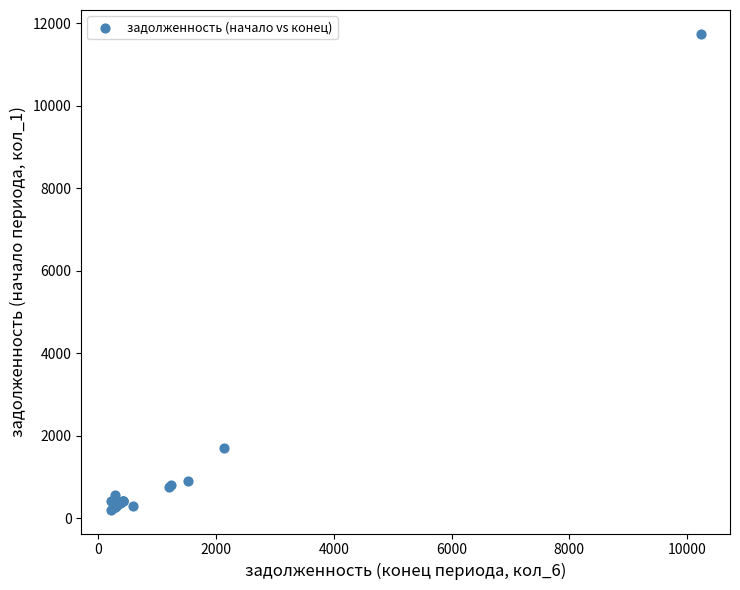

What Y value in the scatter plot is closest to 5975?

1695.0